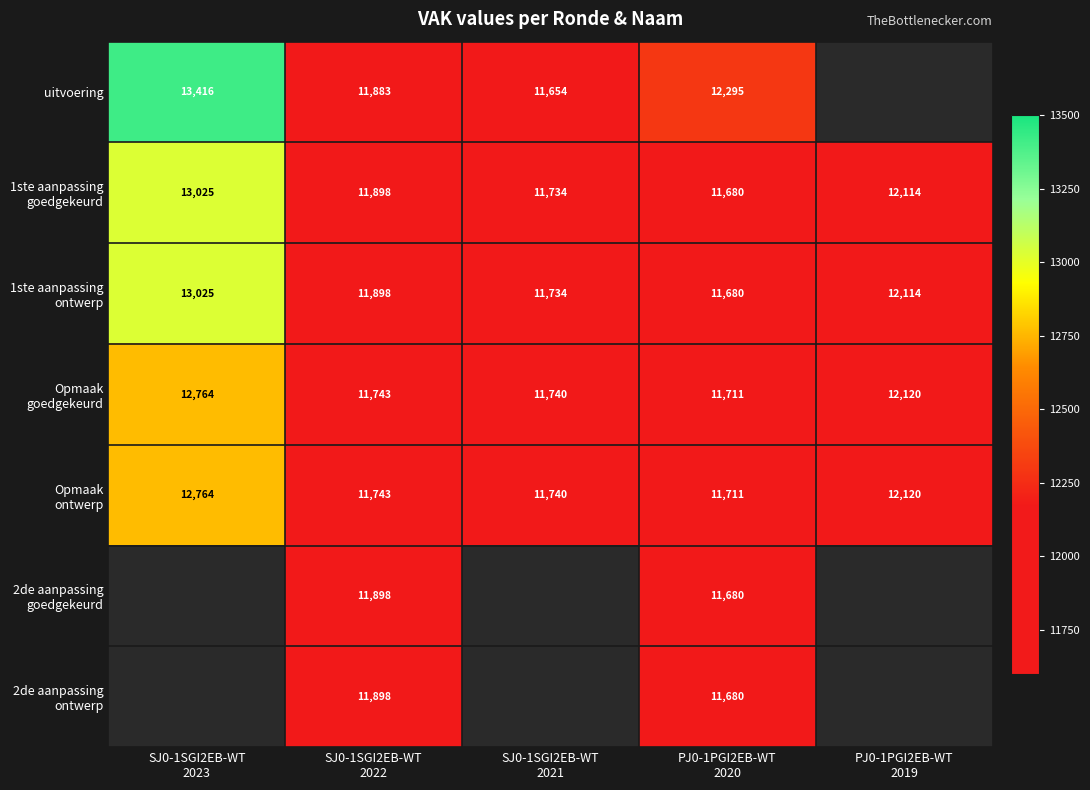

Which series has the widest spread of values?

uitvoering